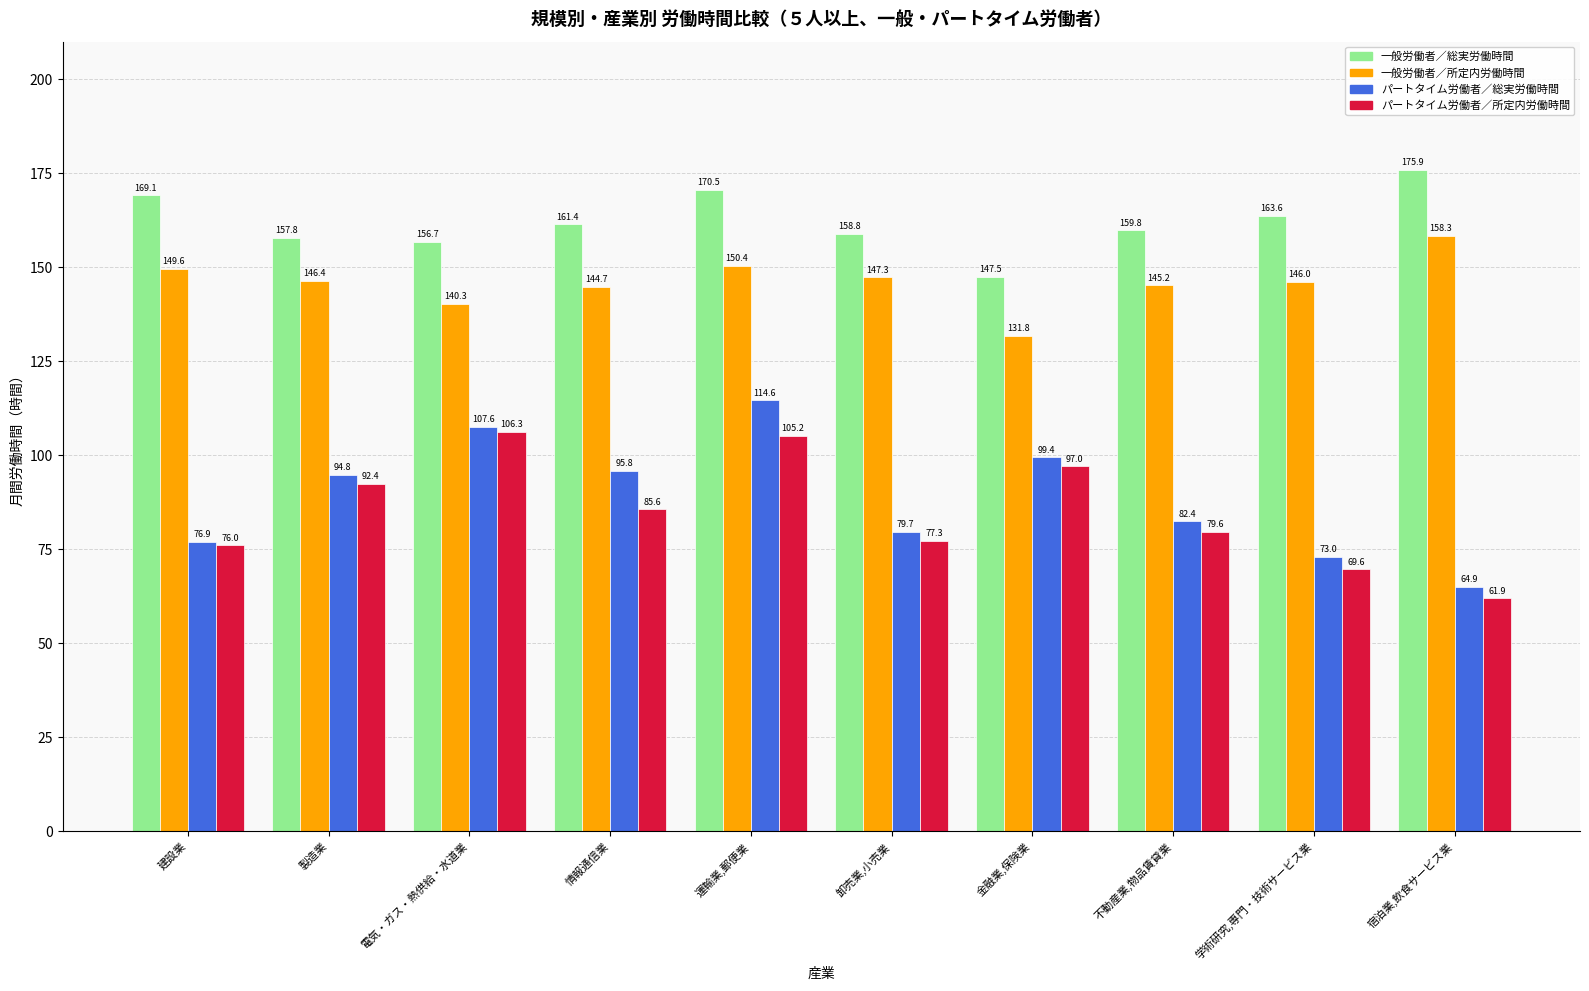

What is the minimum value shown in the chart?

61.9